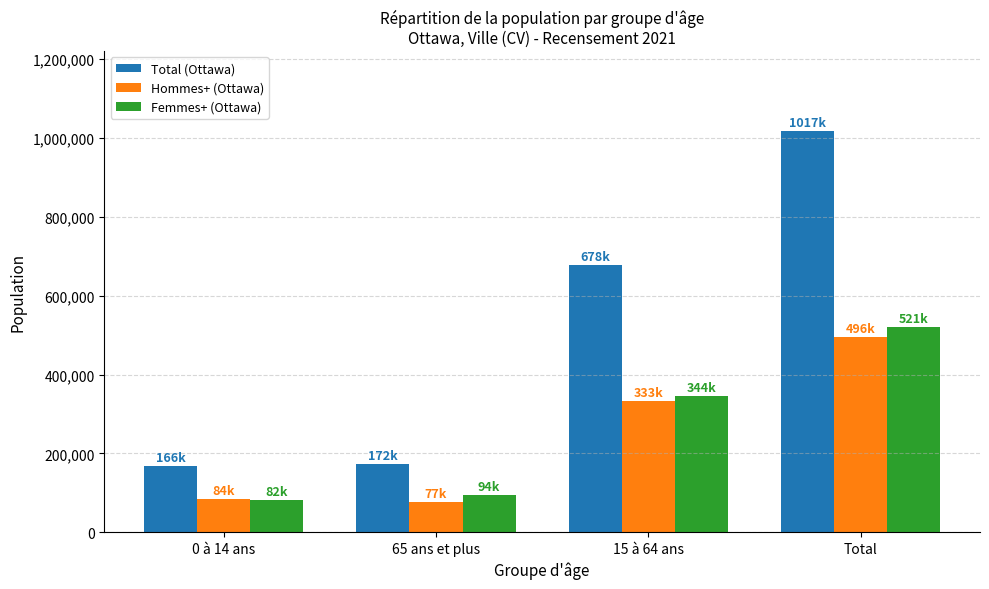

Which series has the largest range (max minus min)?

Total (Ottawa)